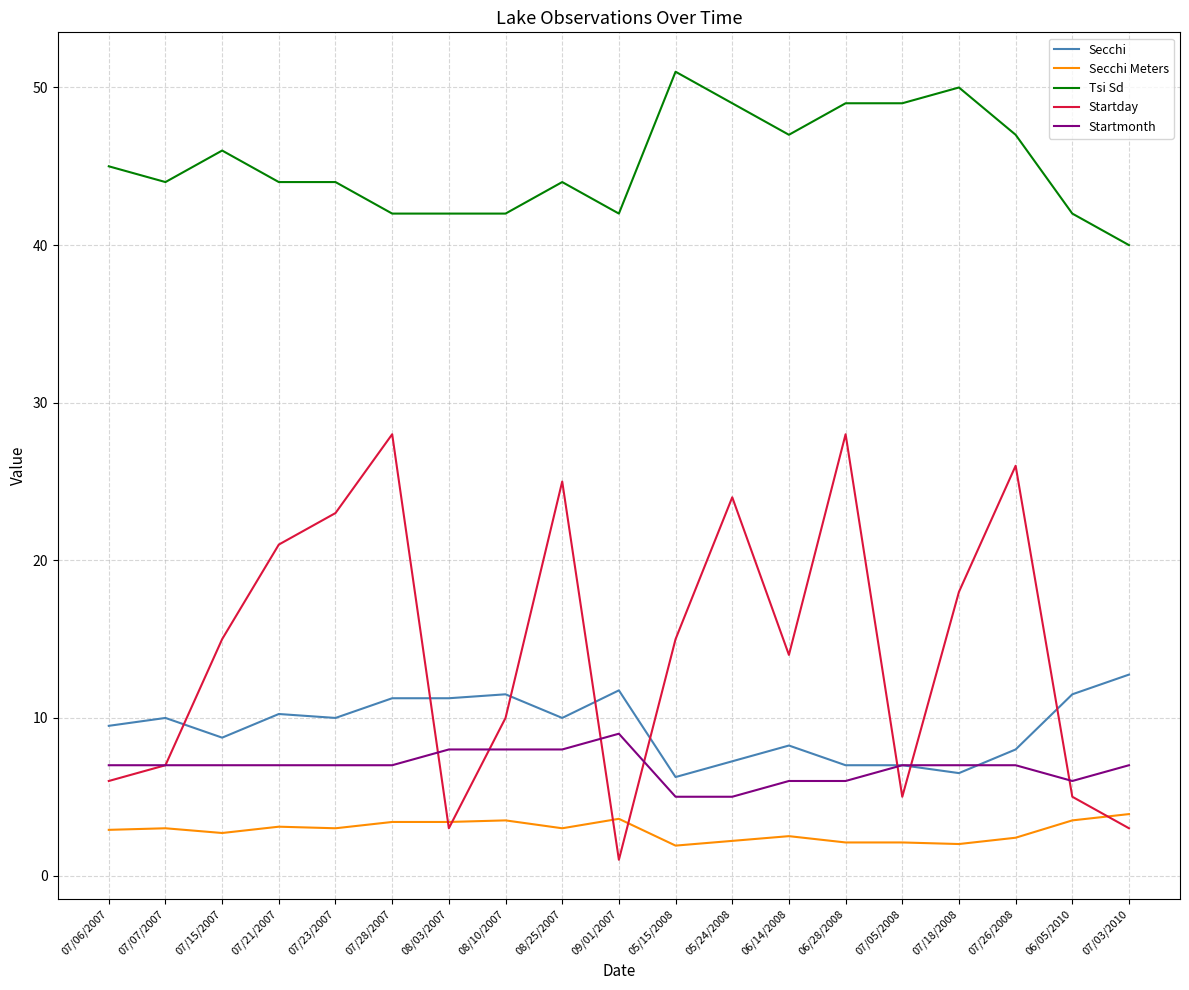

True or false: Startmonth and Secchi Meters cross at least once.

False